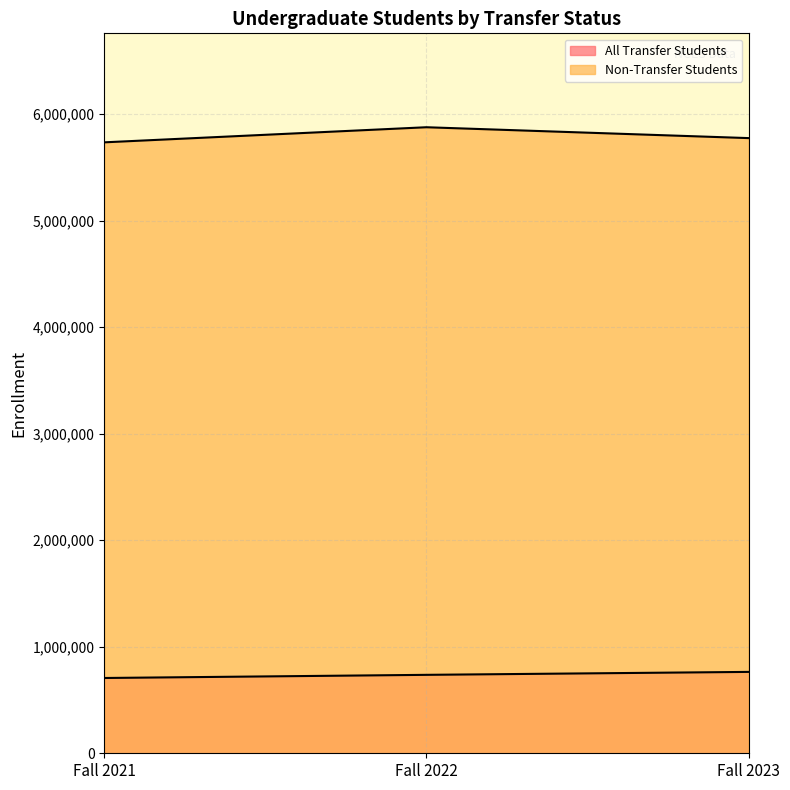

Is it true that All Transfer Students equals 763890 at Fall 2023?

True